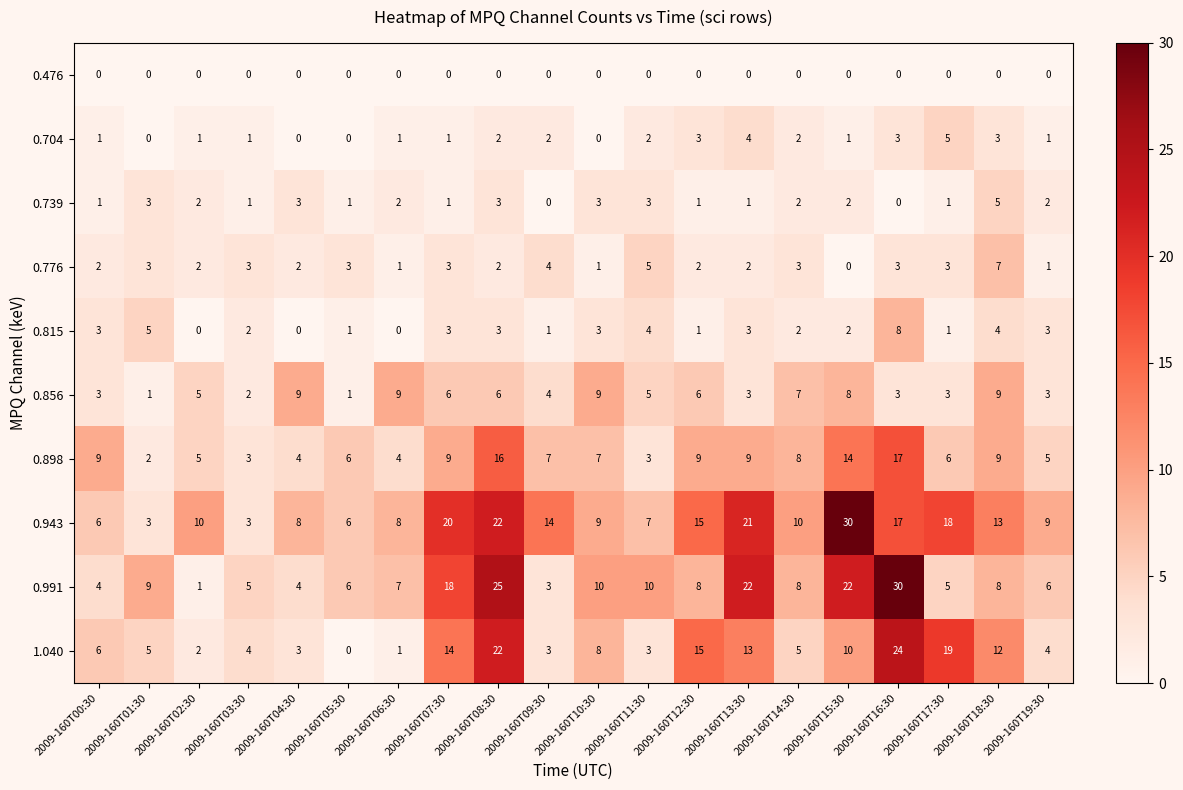

Which series changed the most between 2009-160T04:30 and 2009-160T06:30?

0.991